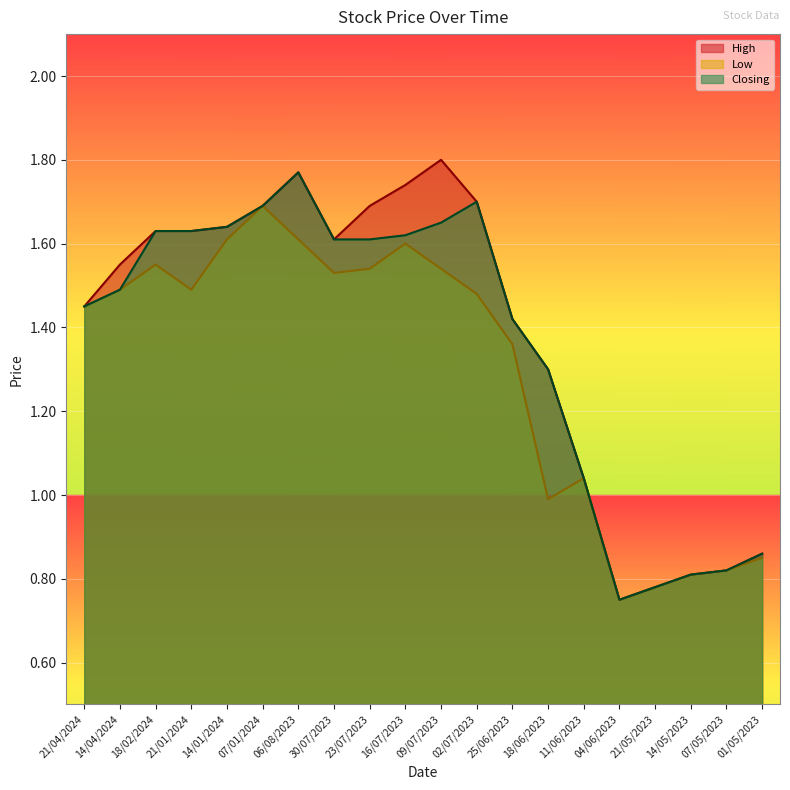

What is the approximate value of High at 06/08/2023?

1.8